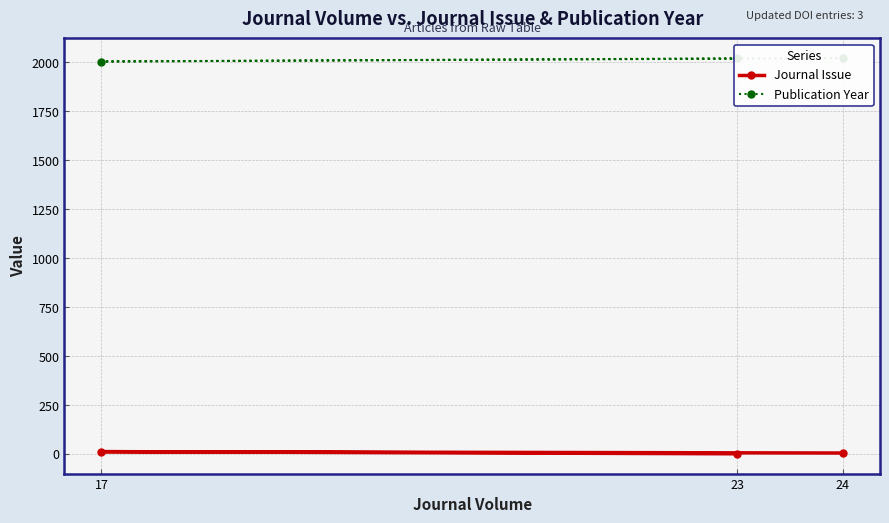

Rank the series by their maximum value, from highest to lowest.

Publication Year, Journal Issue